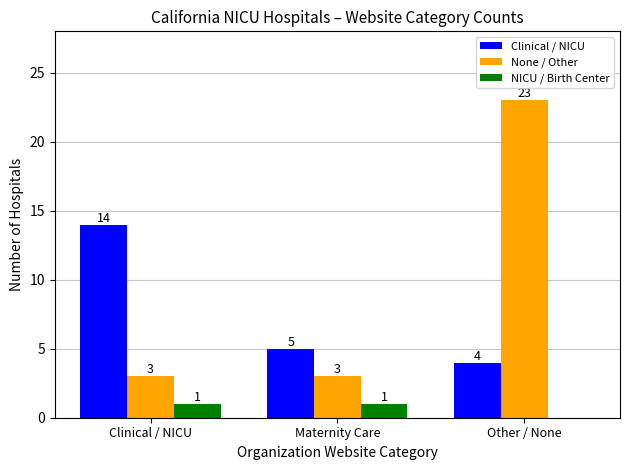

Which series has the widest spread of values?

None / Other